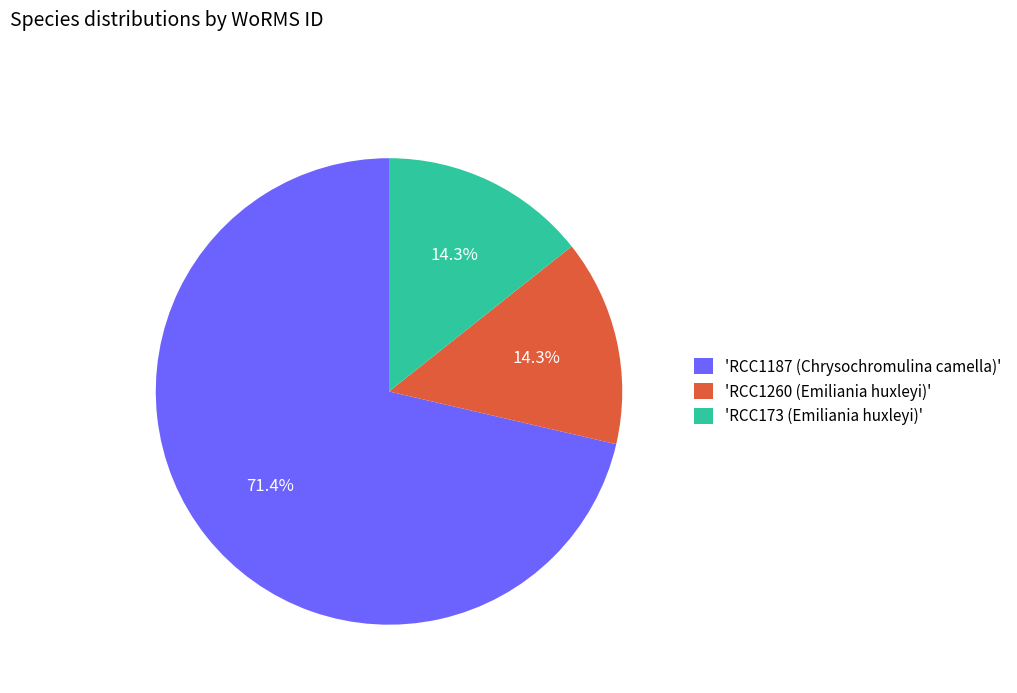

How many slices are in this pie chart?

3